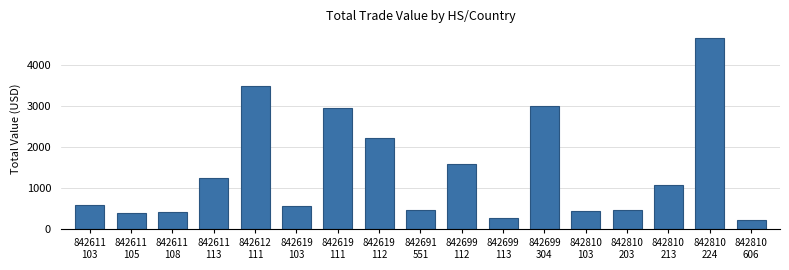

At which category does the chart reach its peak across all series?

842810
224